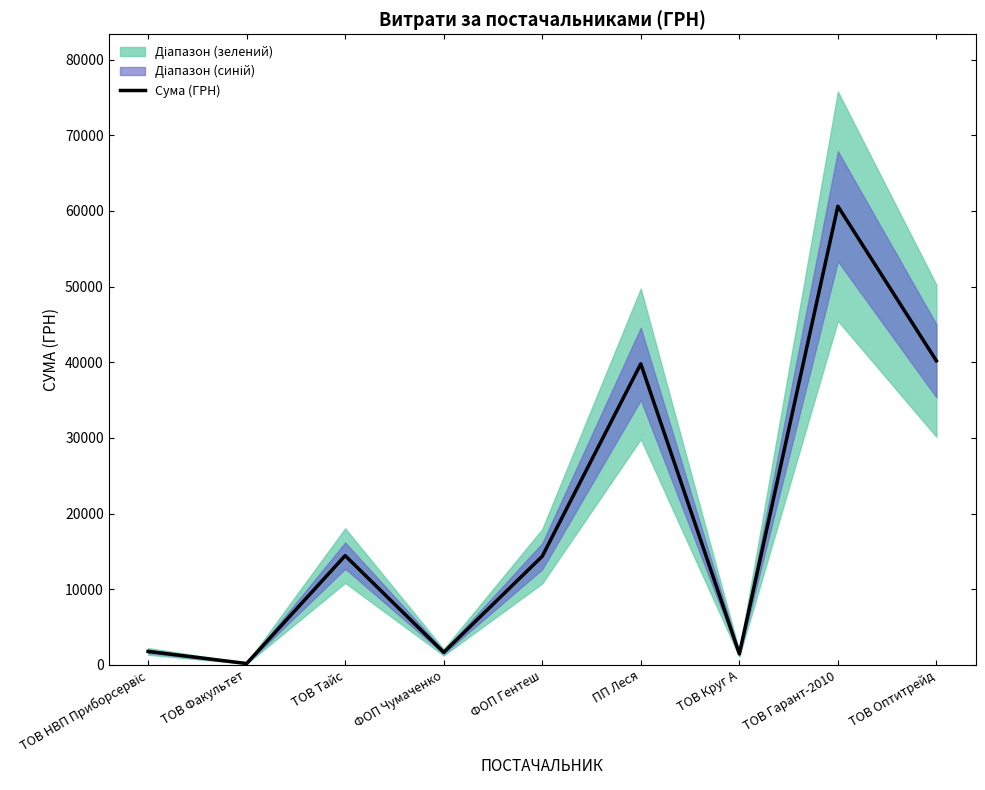

How many lines are shown in the chart?

1